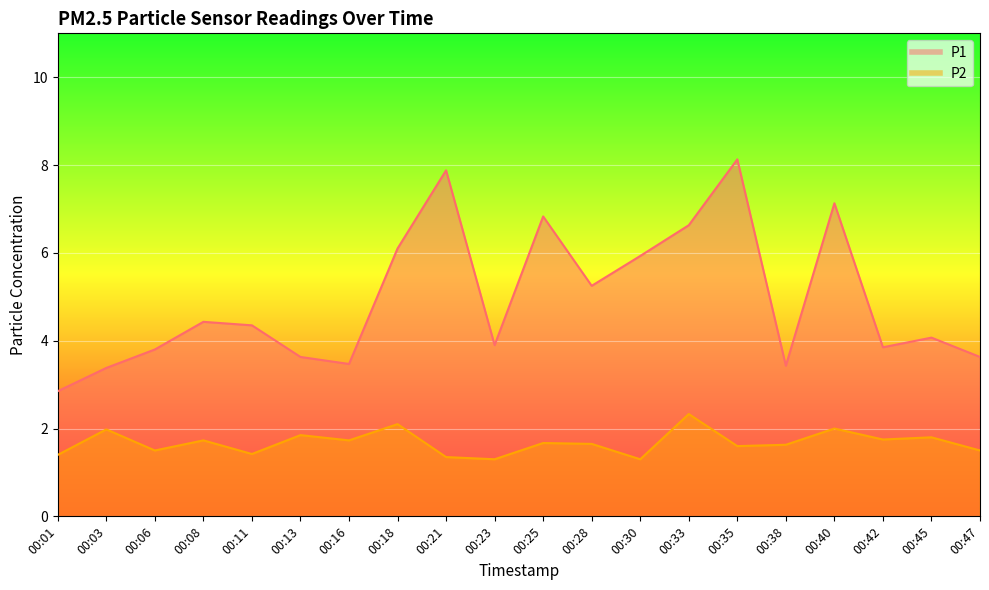

True or false: P2 and P1 cross at least once.

False